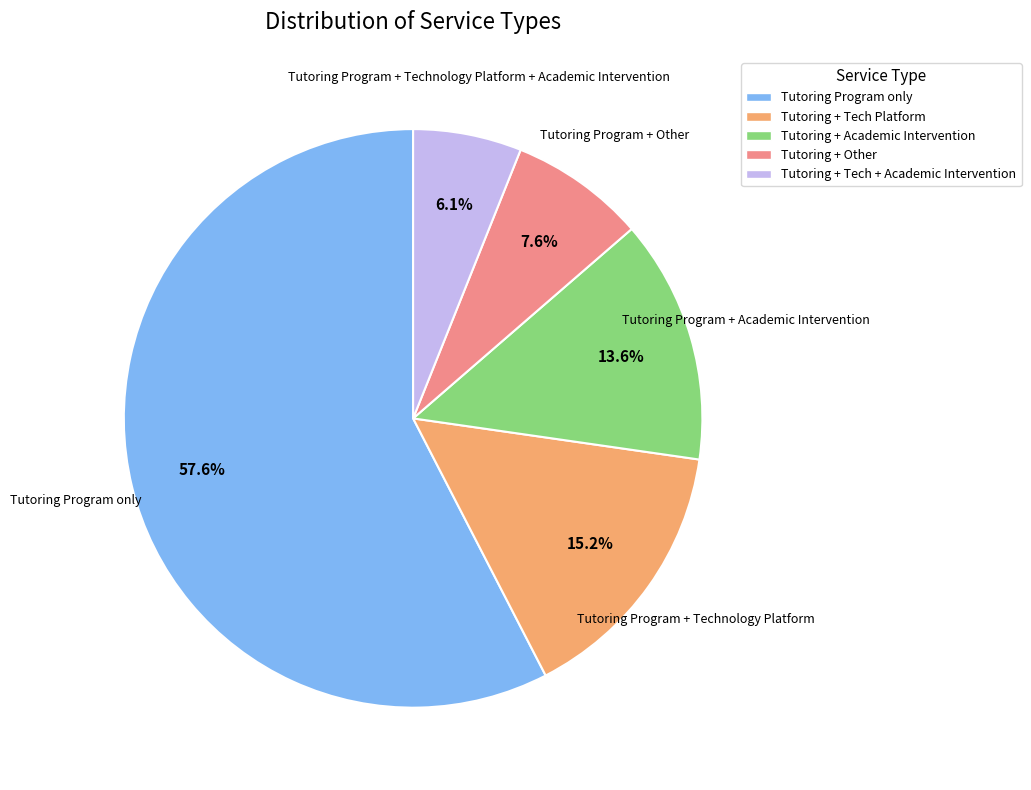

Is there a majority slice in this chart?

Yes